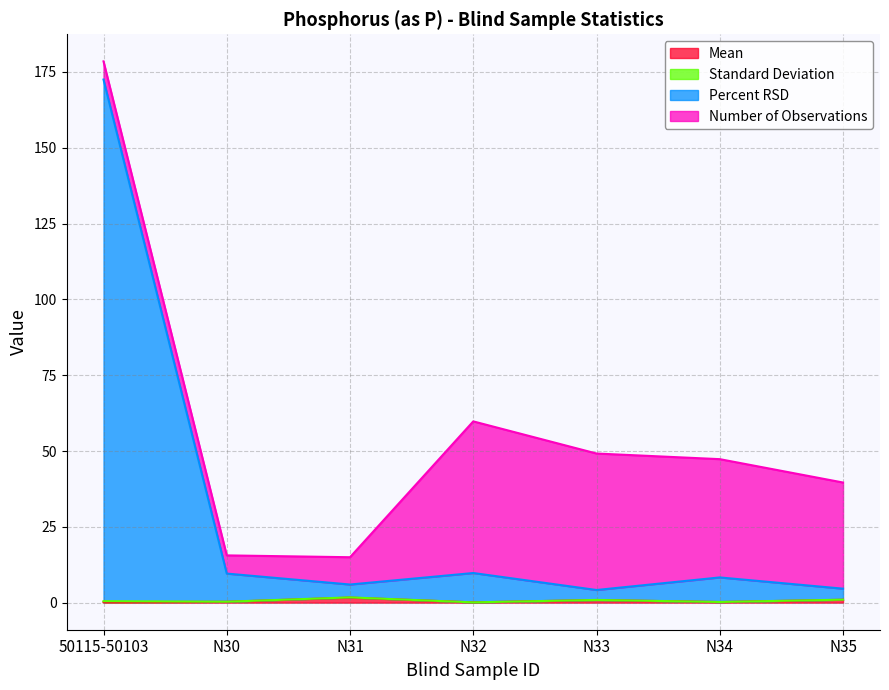

At which category is the sum across all series the highest?

50115-50103